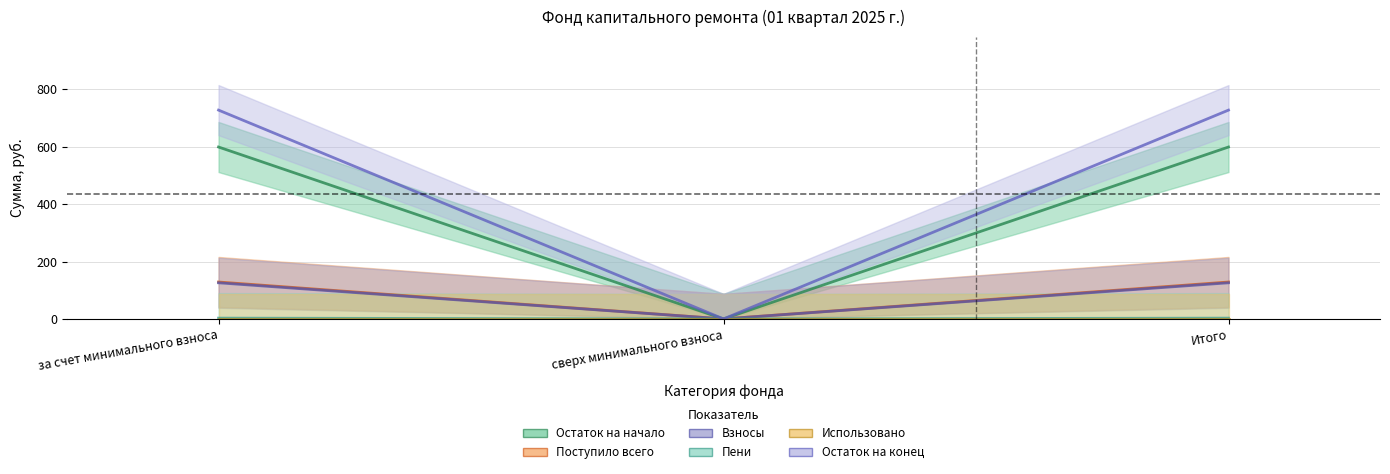

Between Итого and за счет минимального взноса, which is larger?

Итого